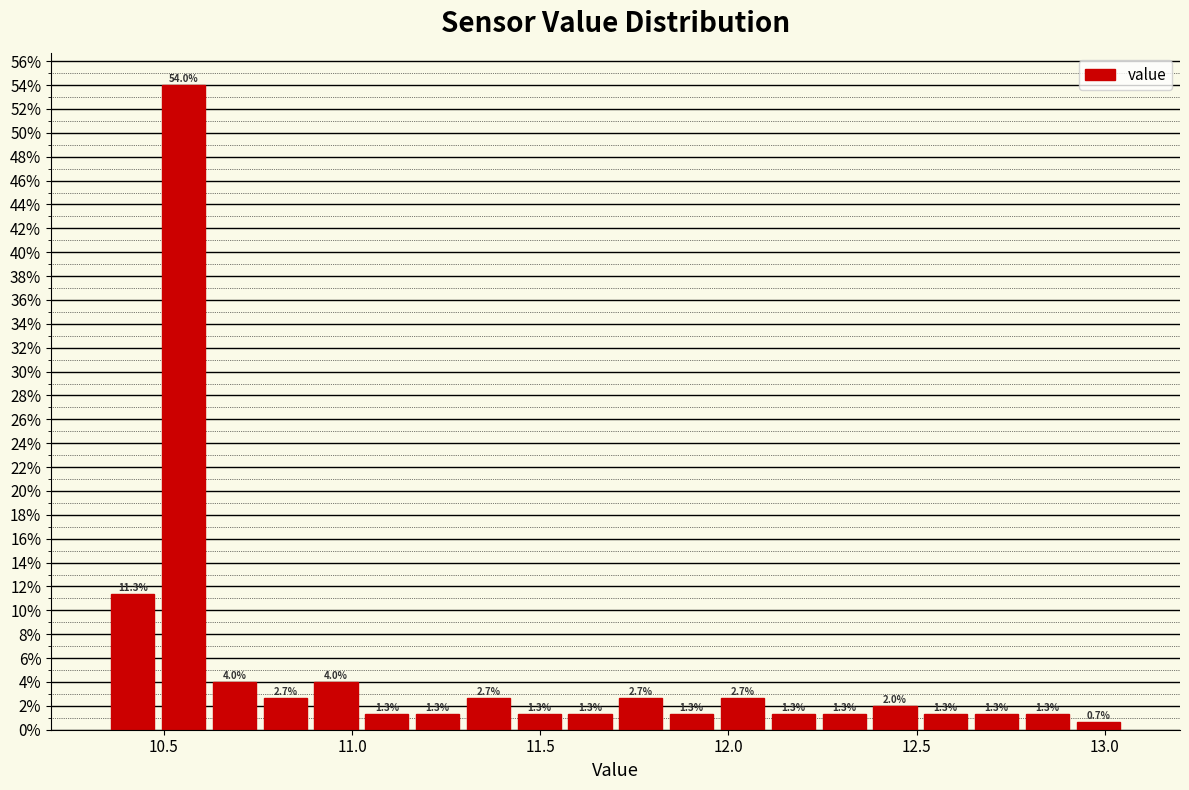

Read against the x-axis, roughly where is the centre of the tallest bar?

10.55